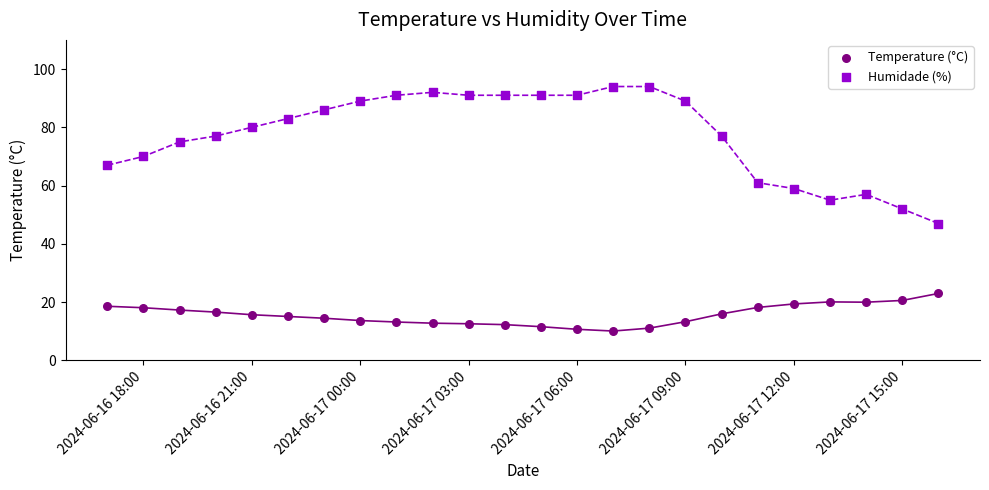

Which series contains the lowest Y value?

Temperature (°C)